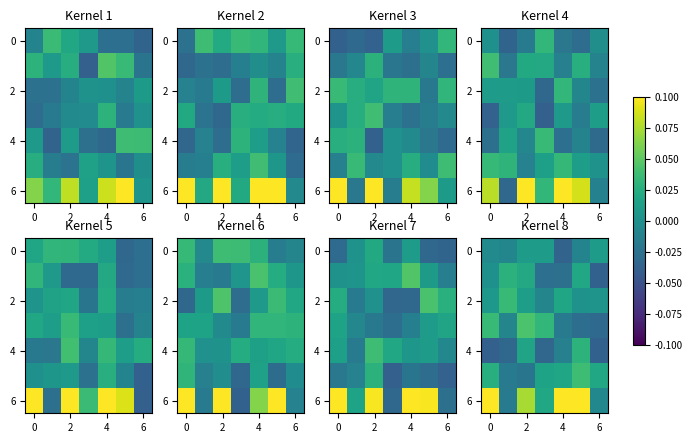

What is the difference between the maximum and minimum values in the 6 series?

0.1